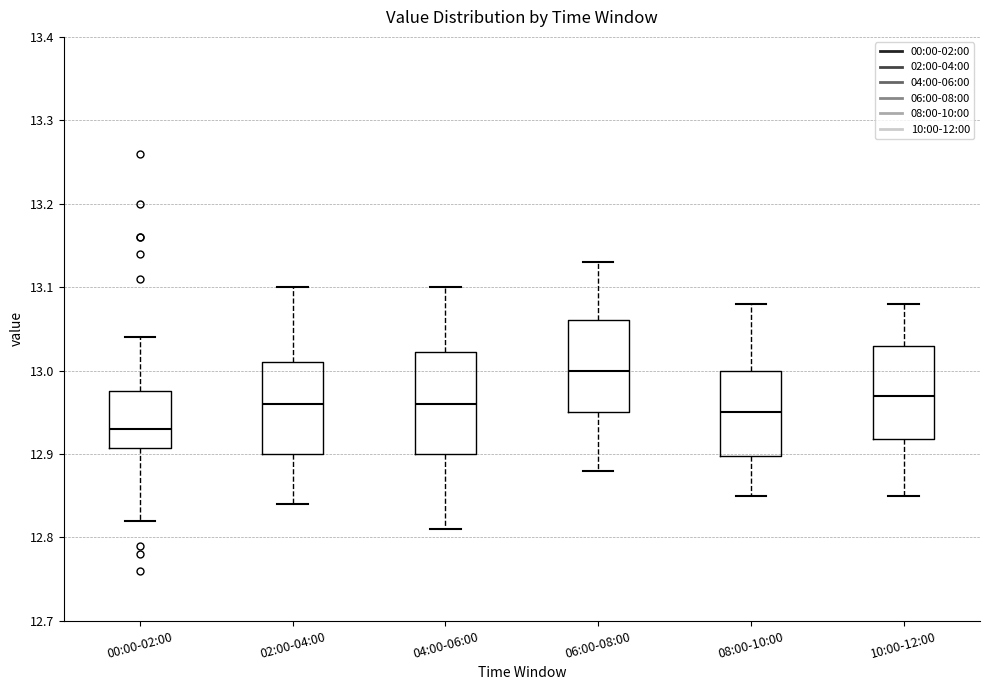

Where does the median line of the box for 10:00-12:00 sit on the y-axis? The values are not printed on the chart, so give them approximately, as read against the axis.

12.97